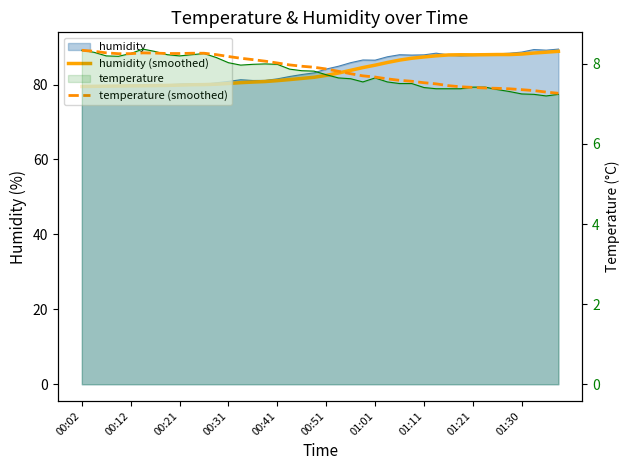

Does the chart have visible grid lines?

No